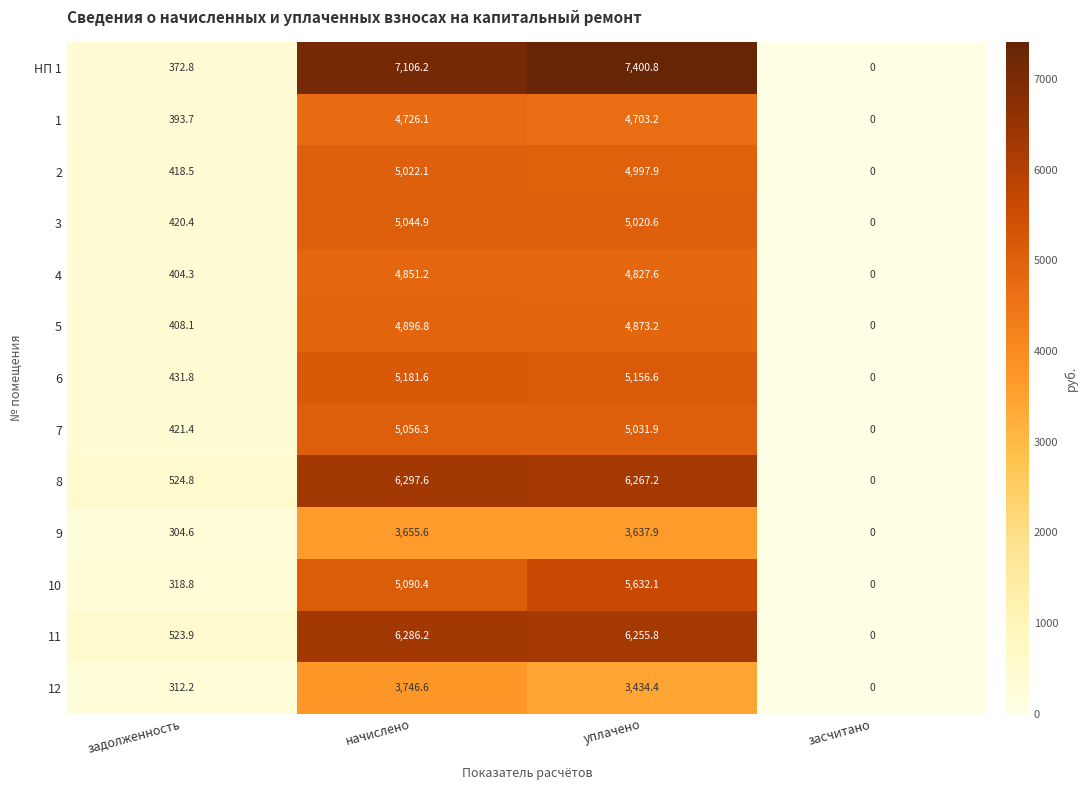

How many positive values does the 8 series have?

3